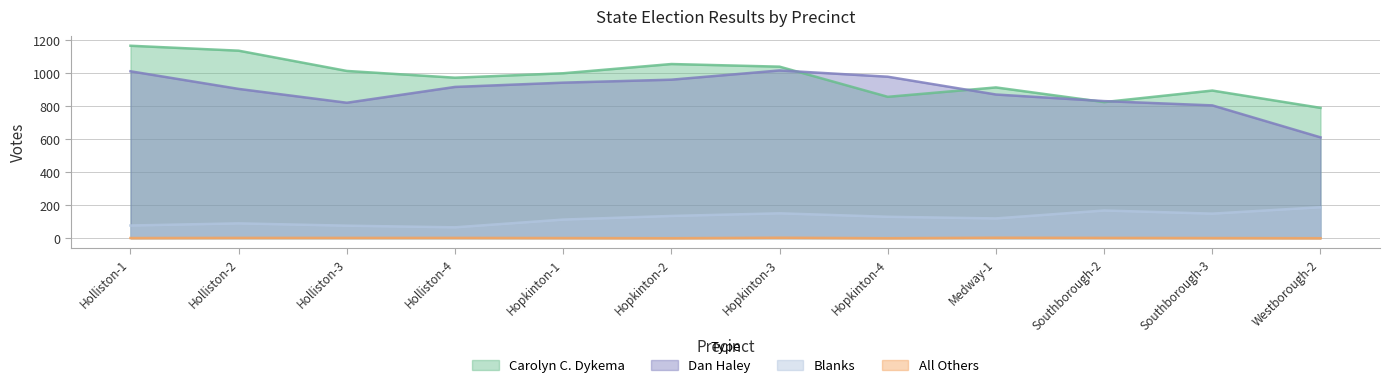

At how many categories does at least one series exceed 391?

12